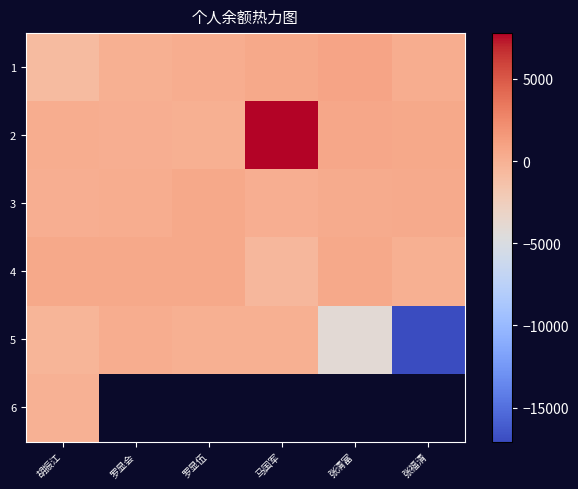

Which series has the largest range (max minus min)?

5